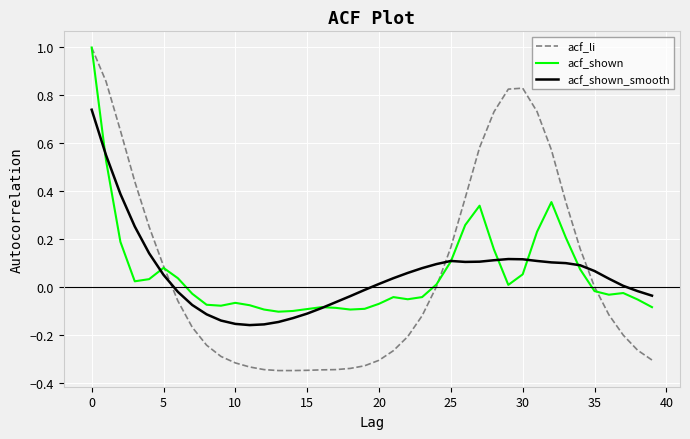

Which series has the largest range (max minus min)?

acf_li